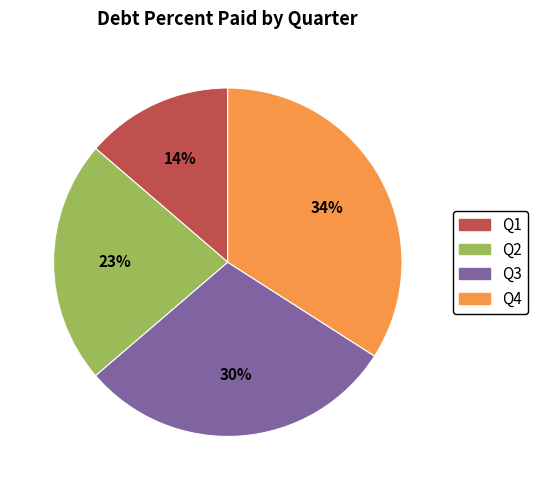

Is there any slice that represents more than half of the pie?

No